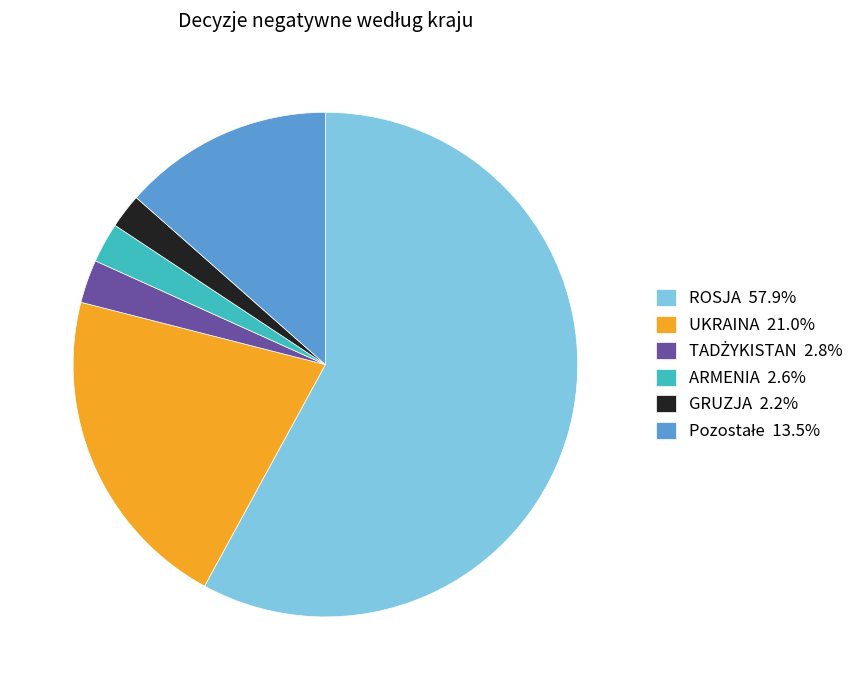

Count the number of slices in the pie.

6